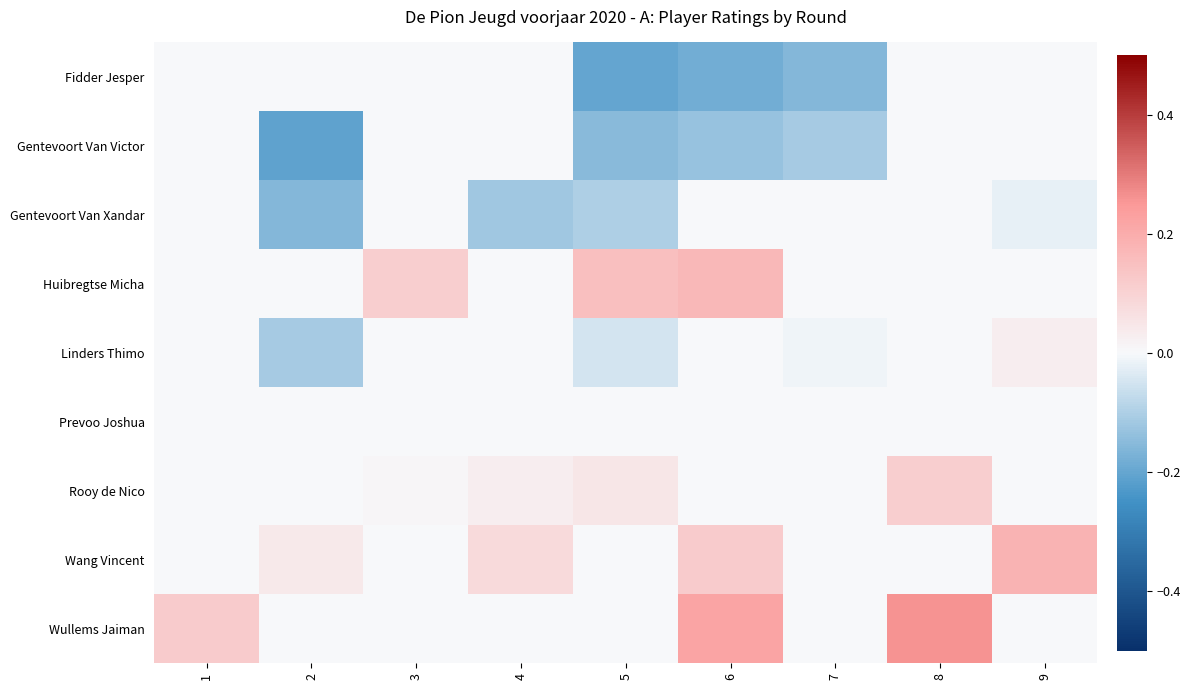

Reading left to right, what are all the values shown in this chart?

Fidder Jesper: 1=0.0	2=0.0	3=0.0	4=0.0	5=-0.2	6=-0.2	7=-0.2	8=0.0	9=0.0
Gentevoort Van Victor: 1=0.0	2=-0.2	3=0.0	4=0.0	5=-0.2	6=-0.1	7=-0.1	8=0.0	9=0.0
Gentevoort Van Xandar: 1=0.0	2=-0.2	3=0.0	4=-0.1	5=-0.1	6=0.0	7=0.0	8=0.0	9=-0.0
Huibregtse Micha: 1=0.0	2=0.0	3=0.1	4=0.0	5=0.2	6=0.2	7=0.0	8=0.0	9=0.0
Linders Thimo: 1=0.0	2=-0.1	3=0.0	4=0.0	5=-0.1	6=0.0	7=-0.0	8=0.0	9=0.0
Prevoo Joshua: 1=0.0	2=0.0	3=0.0	4=0.0	5=0.0	6=0.0	7=0.0	8=0.0	9=0.0
Rooy de Nico: 1=0.0	2=0.0	3=0.0	4=0.0	5=0.1	6=0.0	7=0.0	8=0.1	9=0.0
Wang Vincent: 1=0.0	2=0.0	3=0.0	4=0.1	5=0.0	6=0.1	7=0.0	8=0.0	9=0.2
Wullems Jaiman: 1=0.1	2=0.0	3=0.0	4=0.0	5=0.0	6=0.2	7=0.0	8=0.3	9=0.0